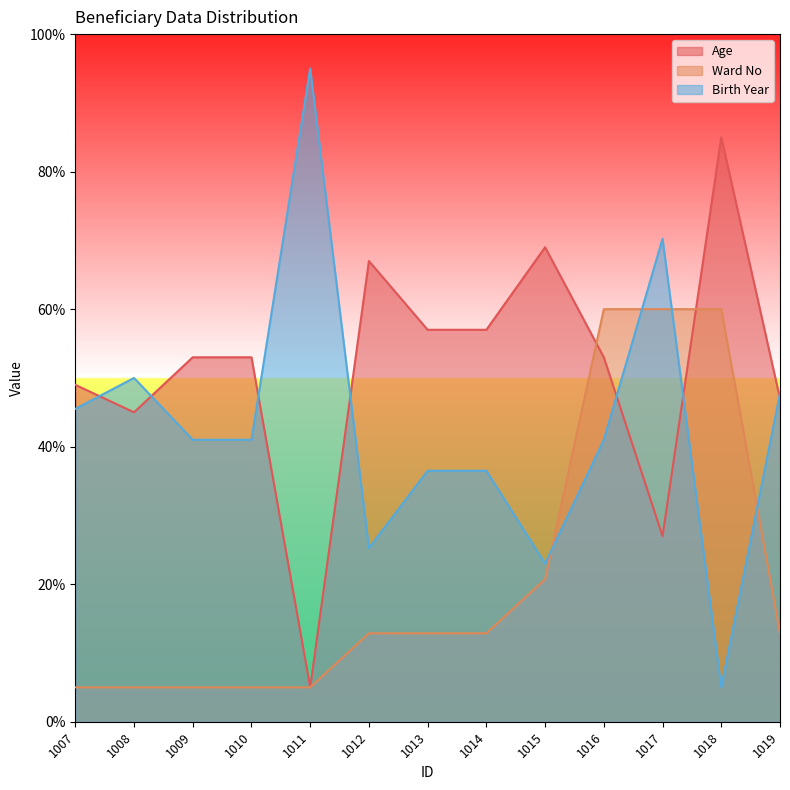

Which series ends up on top after the final intersection of Age and Birth Year?

Birth Year